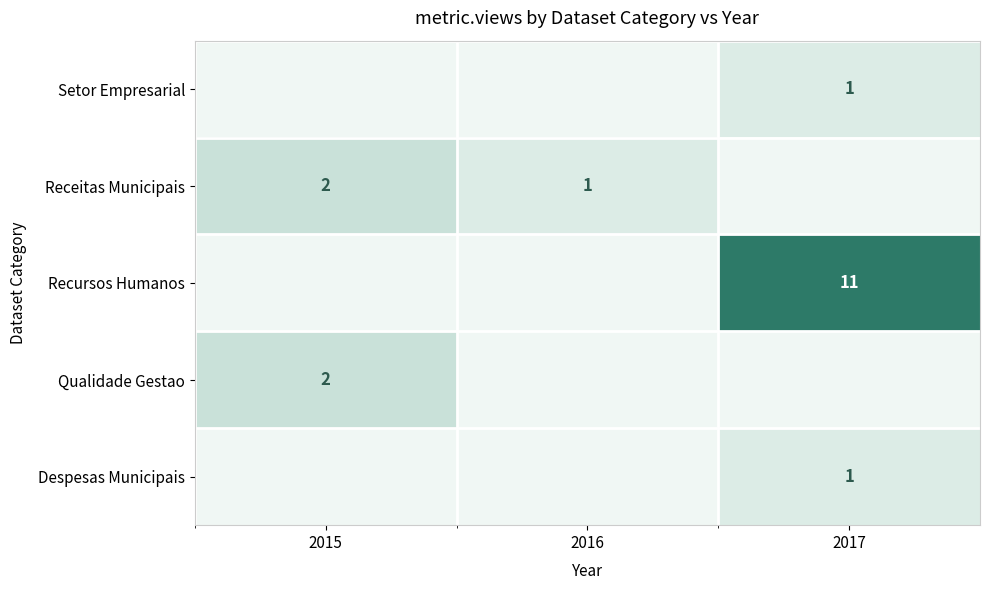

What is the spread (max minus min) of values at 2016?

1